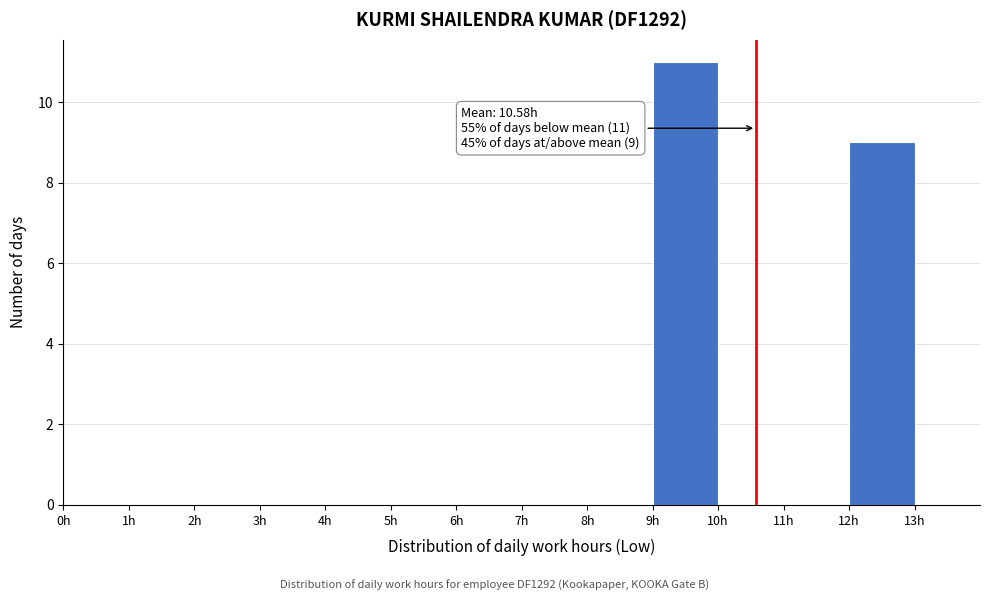

Which range on the x-axis has the tallest bar?

9 to 10